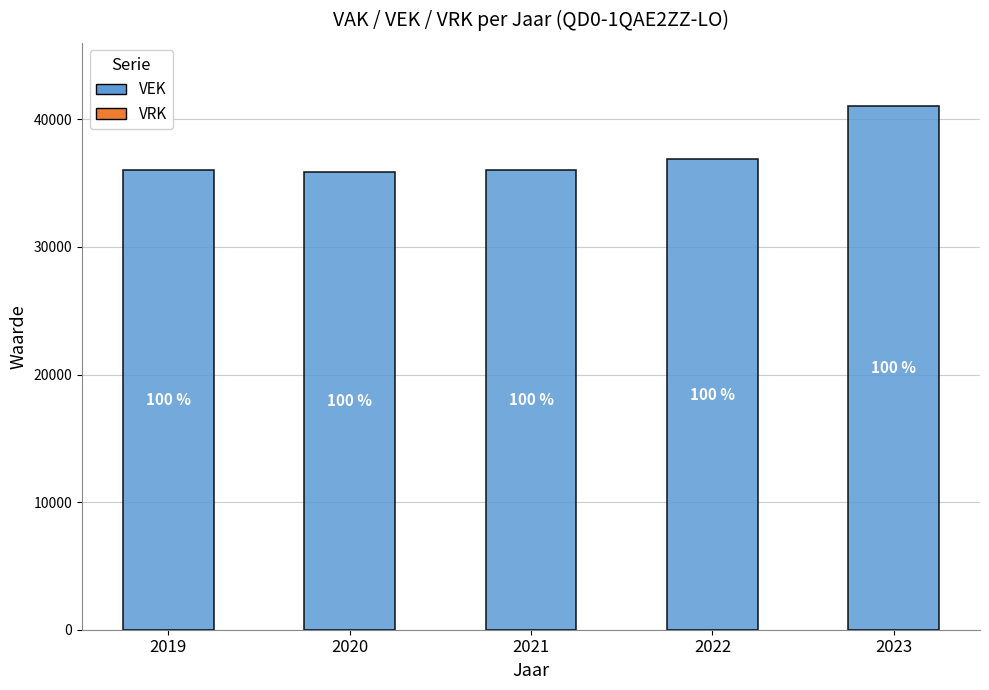

Reading right to left, what are all the values shown in this chart?

VRK: 0	0	0	0	0
VEK: 41066	36851	36047	35869	36008